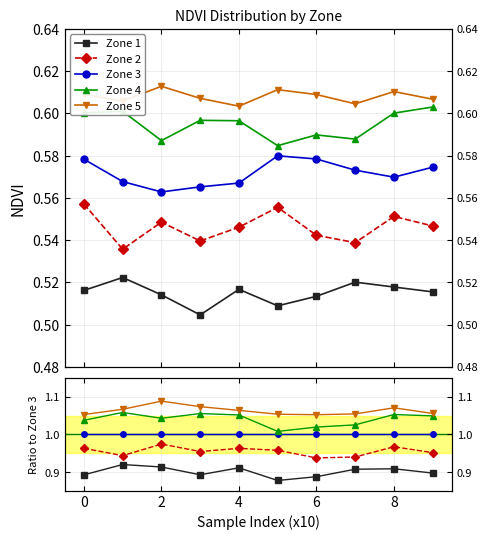

Does the chart have visible grid lines?

Yes